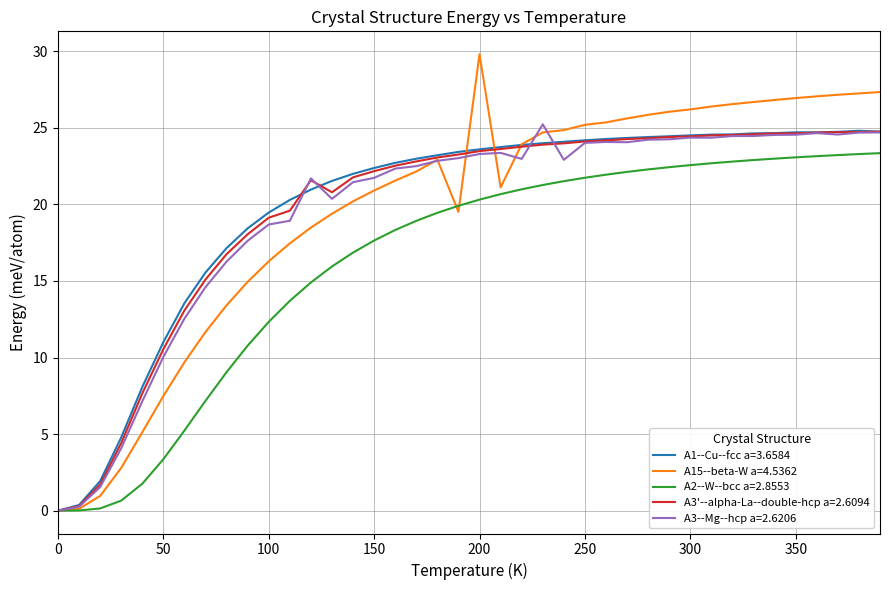

Which series has the widest spread of values?

A15--beta-W a=4.5362